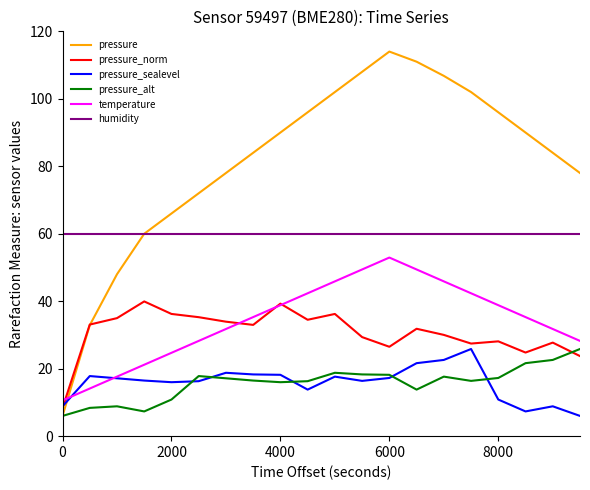

Which series has the largest range (max minus min)?

pressure